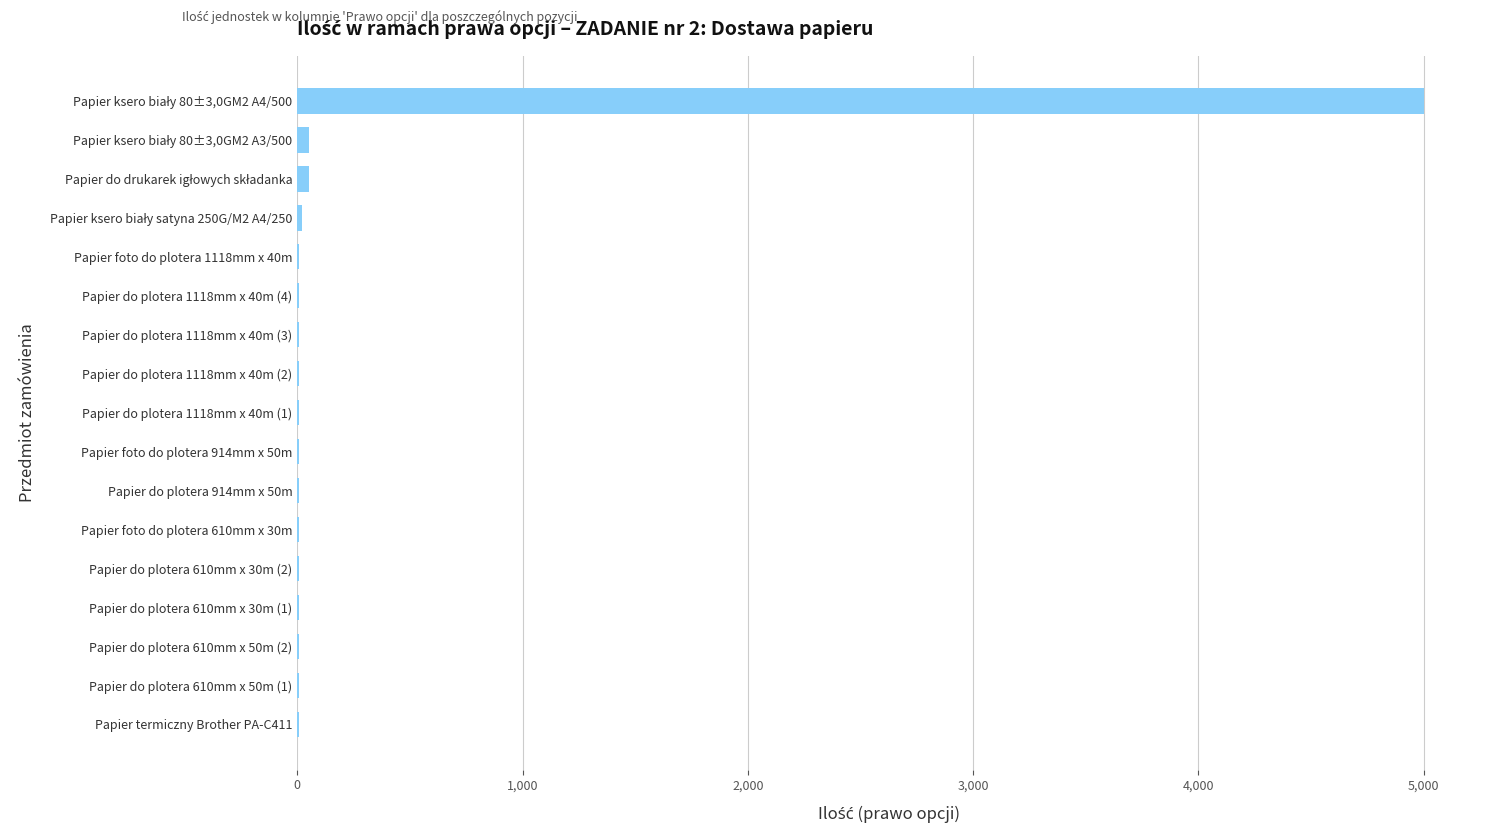

What is the maximum value shown in the chart?

5000